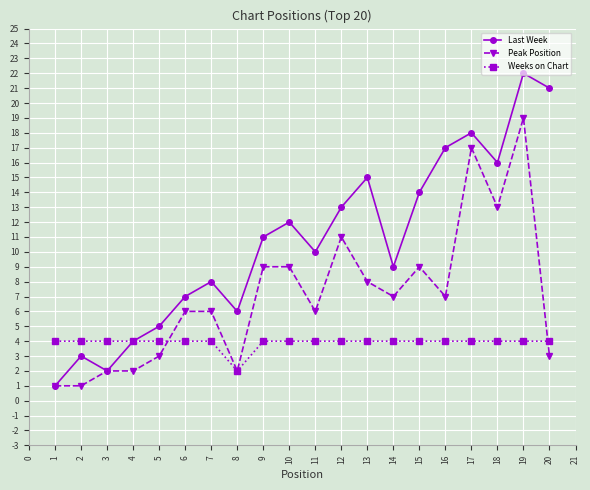

The value of Last Week at 17 is 18. True or false?

True